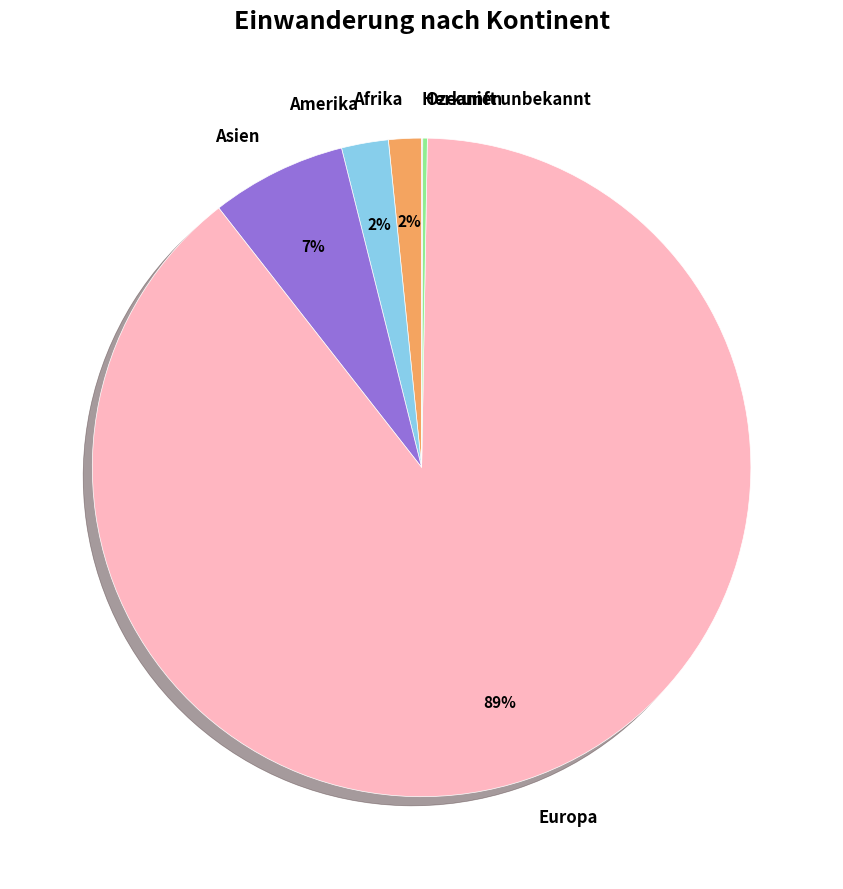

True or false: Europa accounts for 99% of the total.

False